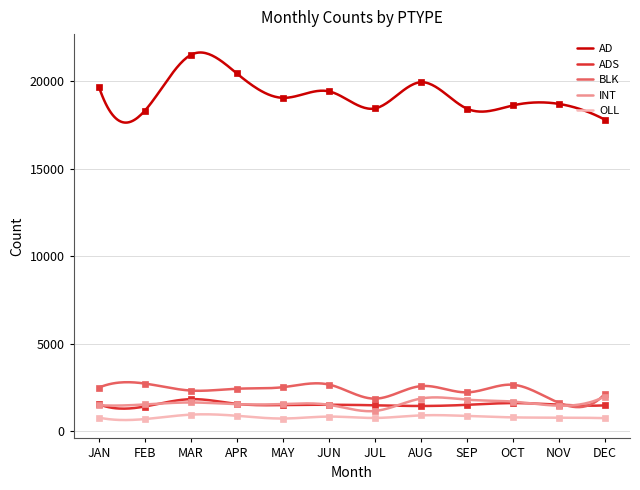

What is the value of the OLL point at the 4th from the left?

890